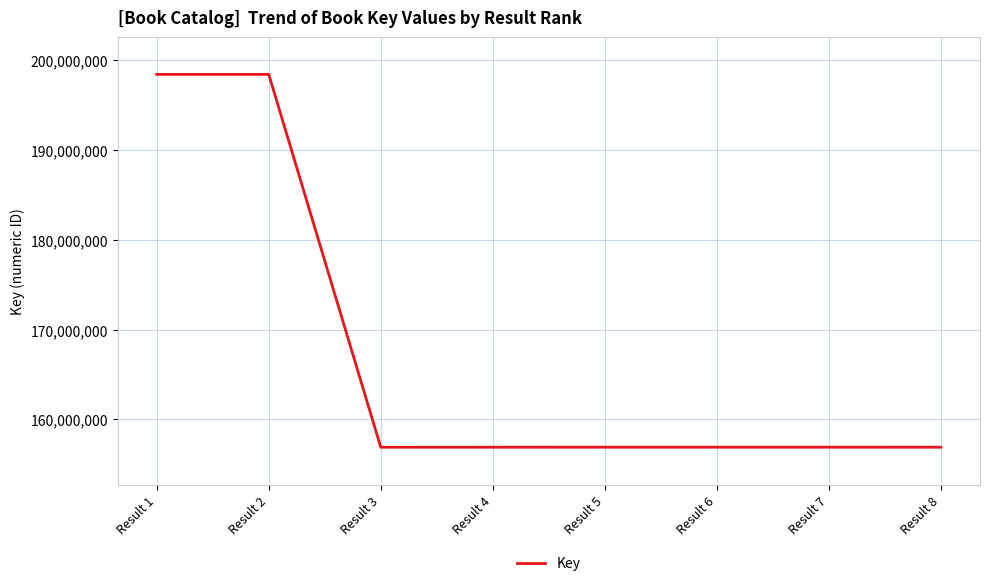

What is the sum of all values?

1338275402